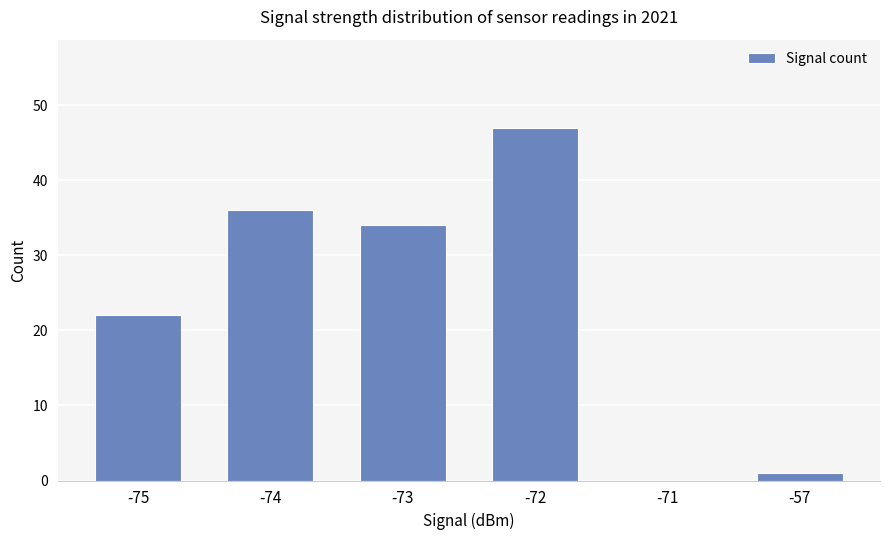

Where does the data first go above 34?

-74